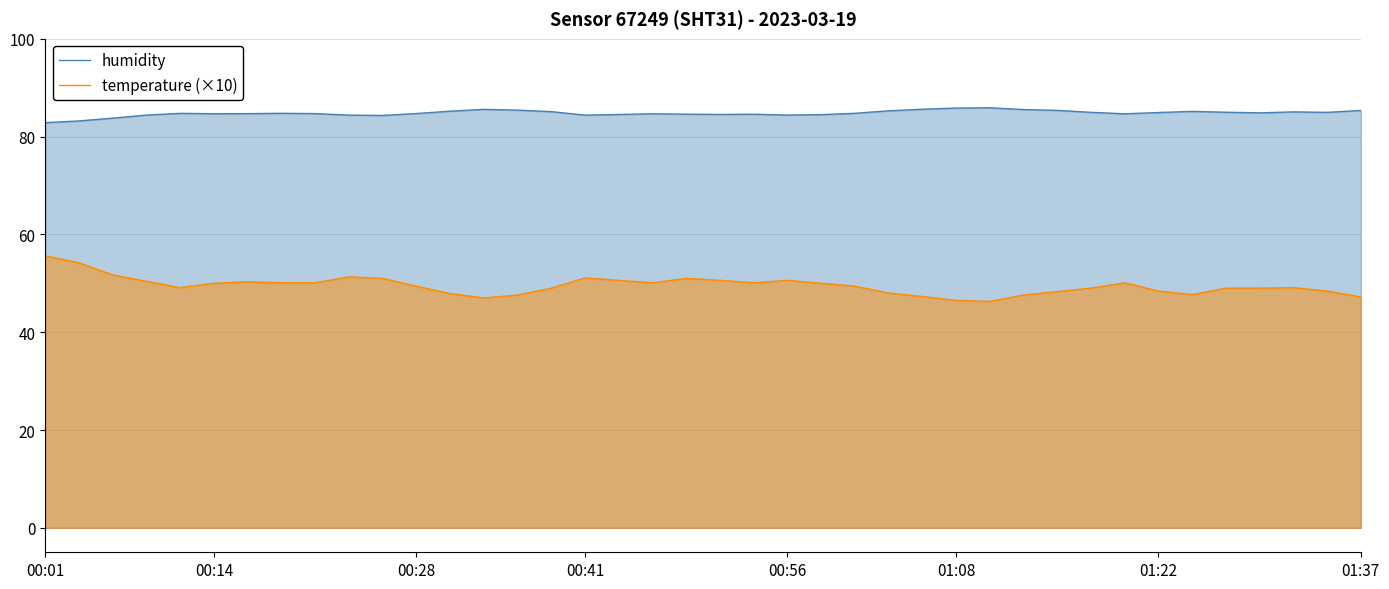

Read the humidity value at 31.

85.0